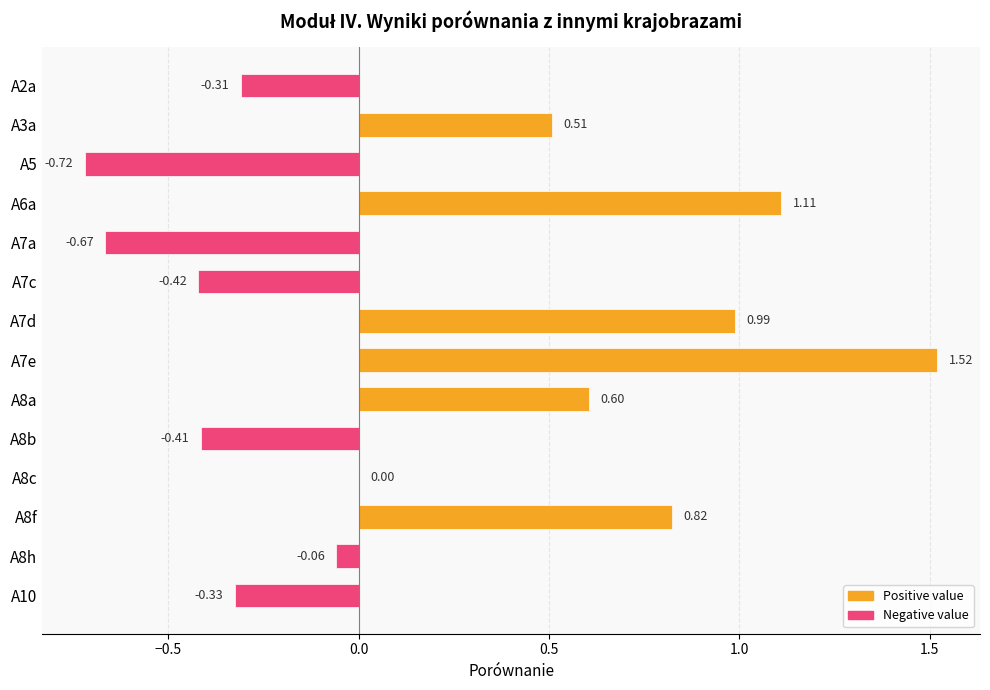

Between A7e and A7c, which is larger?

A7e